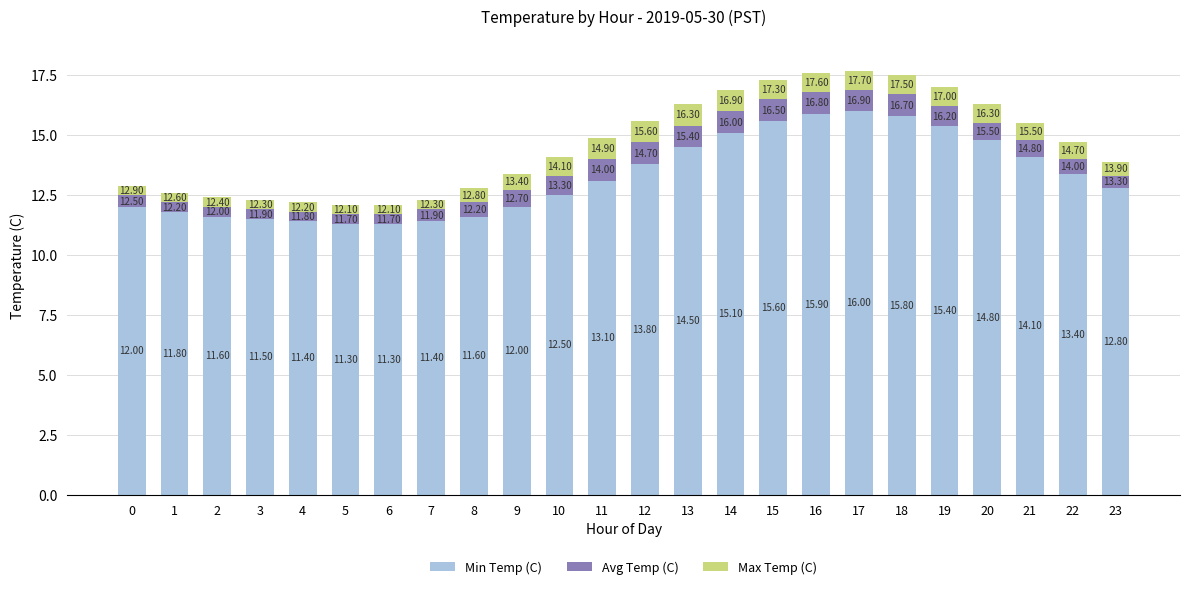

What is the approximate value of Min Temp (C) at 23?

12.8